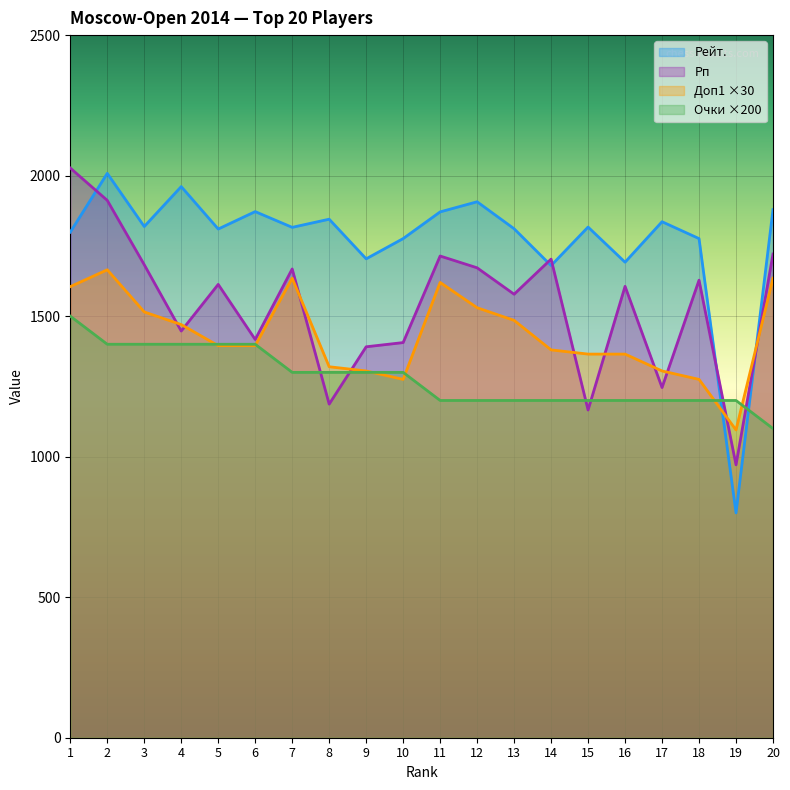

Reading left to right, extract all data points from this chart.

Рейт.: 1=1799	2=2008	3=1819	4=1961	5=1810	6=1872	7=1816	8=1845	9=1704	10=1776	11=1871	12=1907	13=1811	14=1680	15=1817	16=1692	17=1836	18=1776	19=800	20=1879
Рп: 1=2027	2=1912	3=1683	4=1447	5=1613	6=1417	7=1668	8=1187	9=1391	10=1406	11=1714	12=1672	13=1578	14=1703	15=1166	16=1606	17=1246	18=1628	19=971	20=1721
Доп1: 1=1605	2=1665	3=1515	4=1470	5=1395	6=1395	7=1635	8=1320	9=1305	10=1275	11=1620	12=1530	13=1485	14=1380	15=1365	16=1365	17=1305	18=1275	19=1095	20=1635
Очки: 1=1500	2=1400	3=1400	4=1400	5=1400	6=1400	7=1300	8=1300	9=1300	10=1300	11=1200	12=1200	13=1200	14=1200	15=1200	16=1200	17=1200	18=1200	19=1200	20=1100